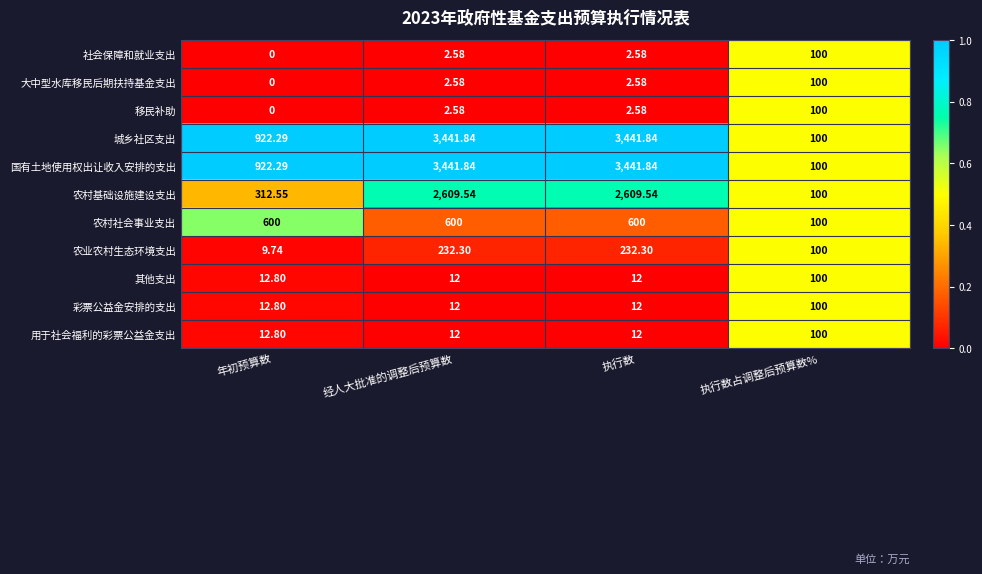

Is the value of 其他支出 at 执行数占调整后预算数% greater than the value of 农村基础设施建设支出 at 经人大批准的调整后预算数?

No